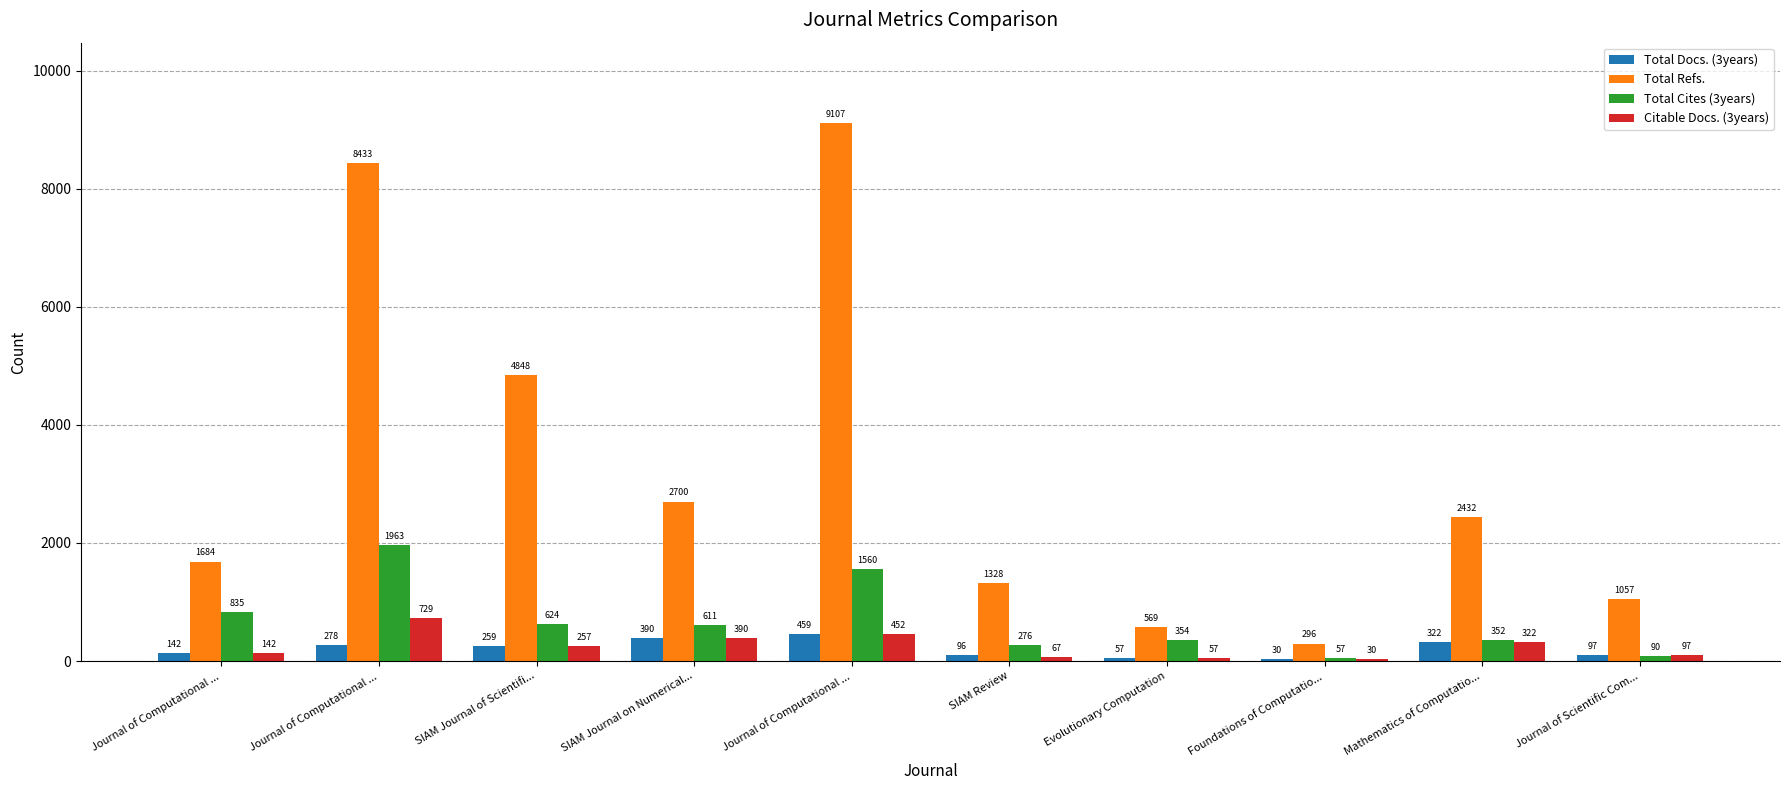

At which category is the sum across all series the highest?

Journal of Computational ...